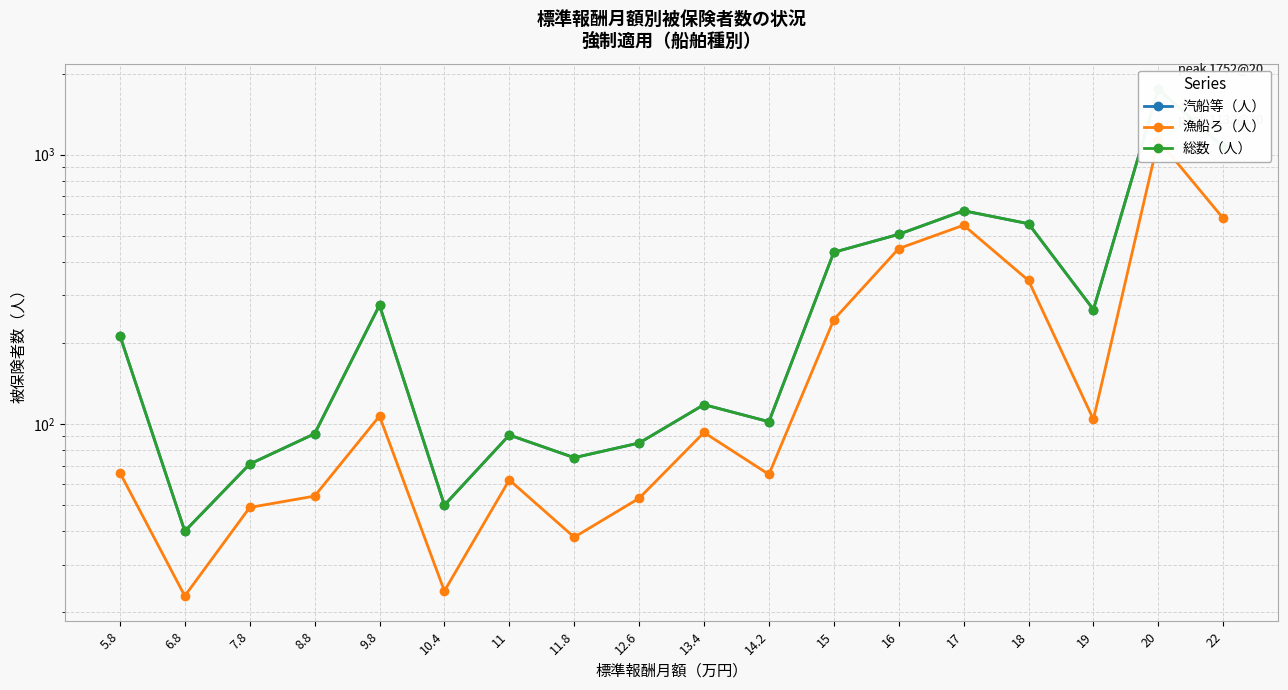

Does the chart display data point markers on the line(s)?

Yes